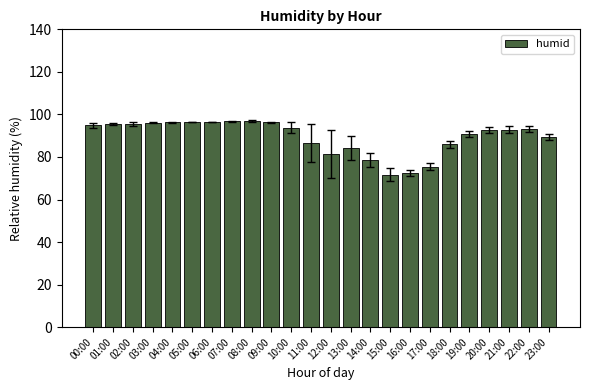

Does the chart contain stacked bars?

No